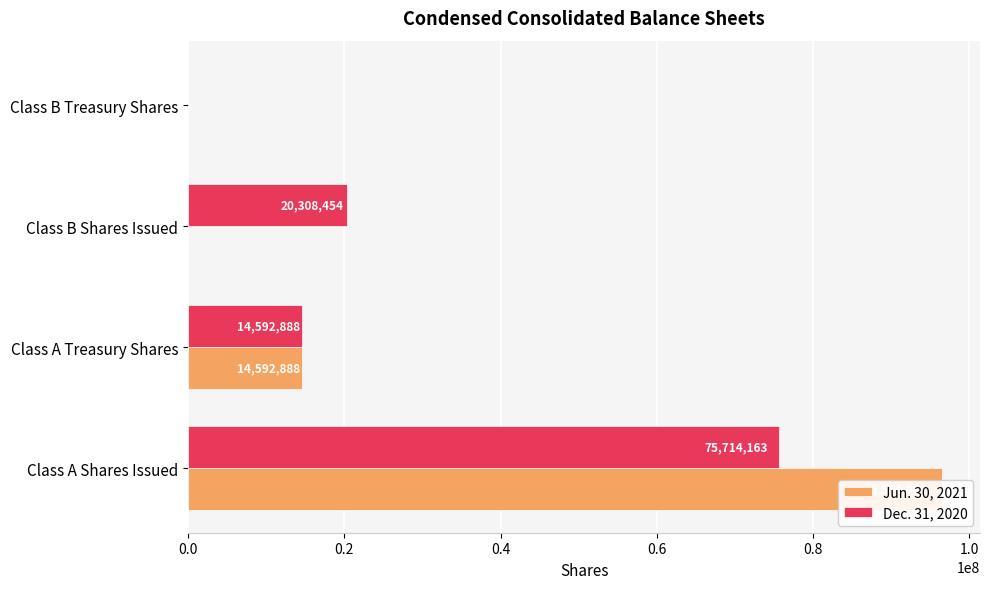

What is the difference between the highest and lowest values at Class B Shares Issued?

20308454